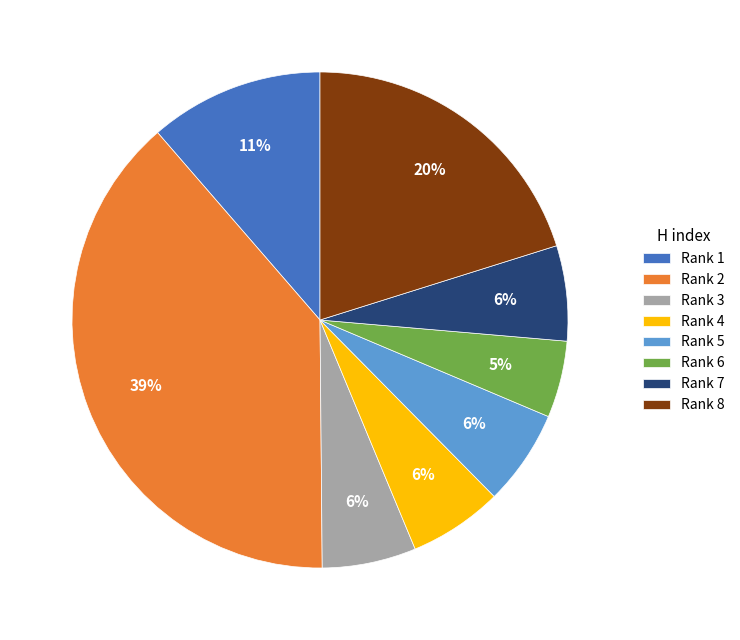

True or false: Rank 7 accounts for 12% of the total.

False